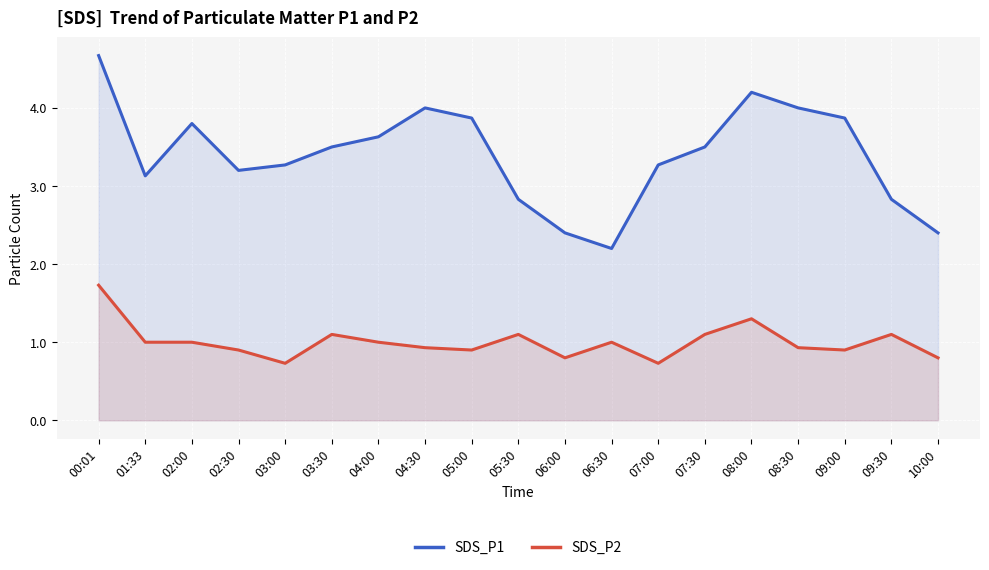

How many interior local valleys does the SDS_P1 series have?

3